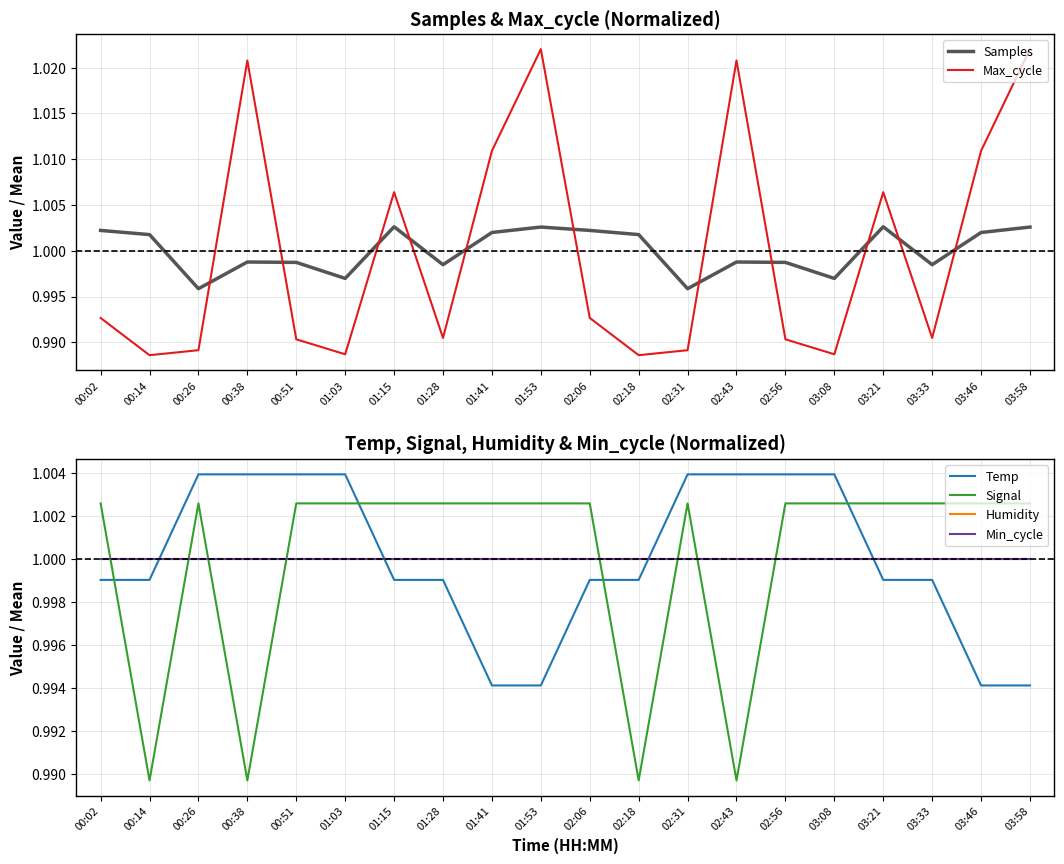

Reading left to right, transcribe all the data shown in this chart.

Samples: 1.0	1.0	1.0	1.0	1.0	1.0	1.0	1.0	1.0	1.0	1.0	1.0	1.0	1.0	1.0	1.0	1.0	1.0	1.0	1.0
Max_cycle: 1.0	1.0	1.0	1.0	1.0	1.0	1.0	1.0	1.0	1.0	1.0	1.0	1.0	1.0	1.0	1.0	1.0	1.0	1.0	1.0
Temp: 1.0	1.0	1.0	1.0	1.0	1.0	1.0	1.0	1.0	1.0	1.0	1.0	1.0	1.0	1.0	1.0	1.0	1.0	1.0	1.0
Signal: 1.0	1.0	1.0	1.0	1.0	1.0	1.0	1.0	1.0	1.0	1.0	1.0	1.0	1.0	1.0	1.0	1.0	1.0	1.0	1.0
Humidity: 1.0	1.0	1.0	1.0	1.0	1.0	1.0	1.0	1.0	1.0	1.0	1.0	1.0	1.0	1.0	1.0	1.0	1.0	1.0	1.0
Min_cycle: 1.0	1.0	1.0	1.0	1.0	1.0	1.0	1.0	1.0	1.0	1.0	1.0	1.0	1.0	1.0	1.0	1.0	1.0	1.0	1.0